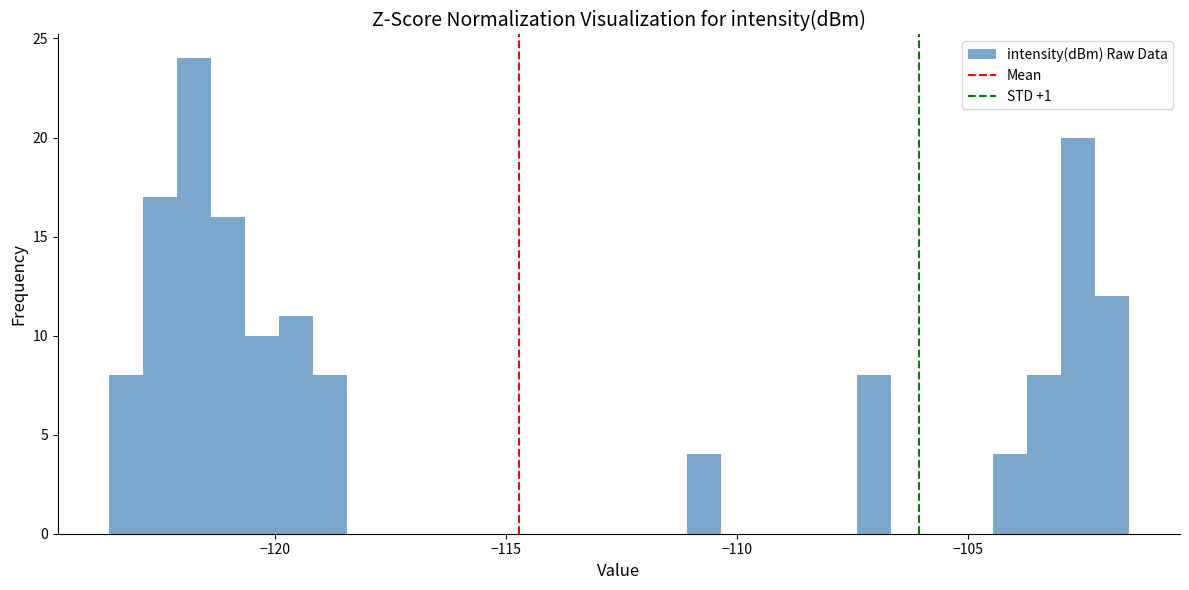

Around what value on the x-axis is the tallest bar? Give the approximate position of its centre, as read against the axis.

-122.0